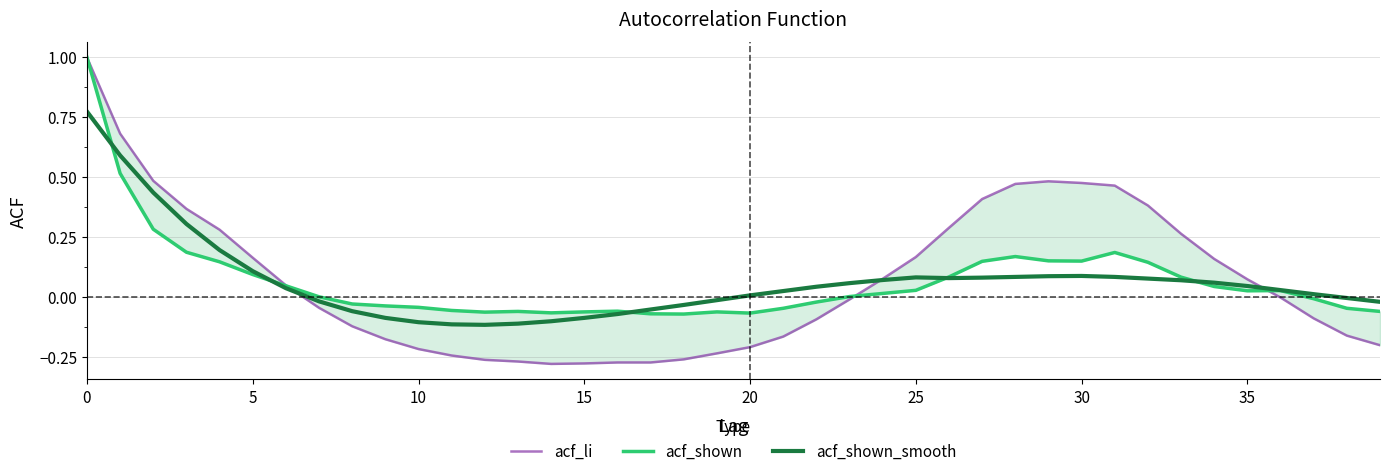

Which series ends up on top after the final intersection of acf_shown and acf_shown_smooth?

acf_shown_smooth